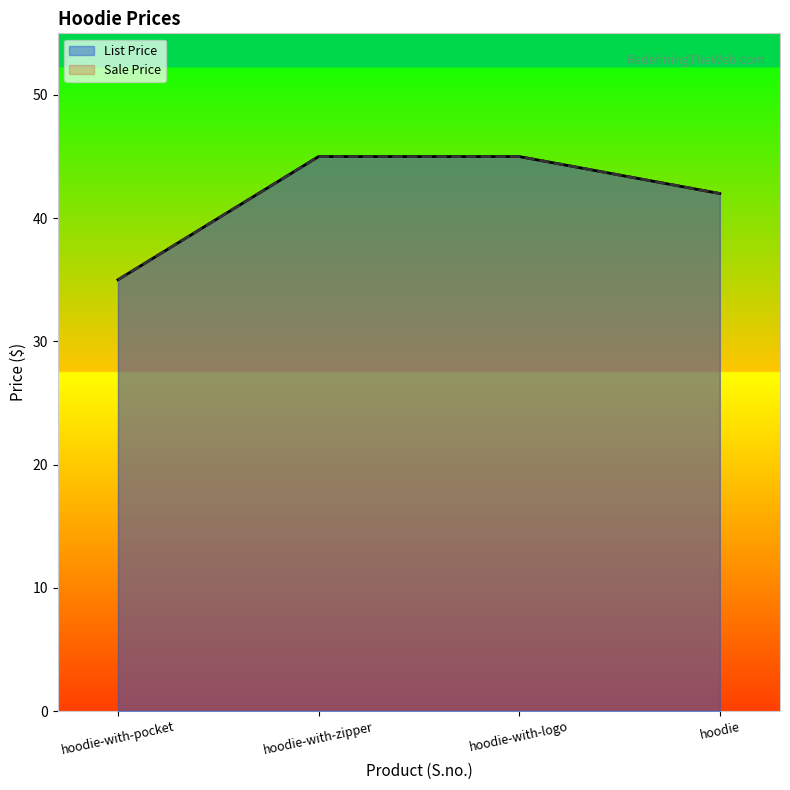

What is the value of the Sale Price point at the 4th from the left?

42